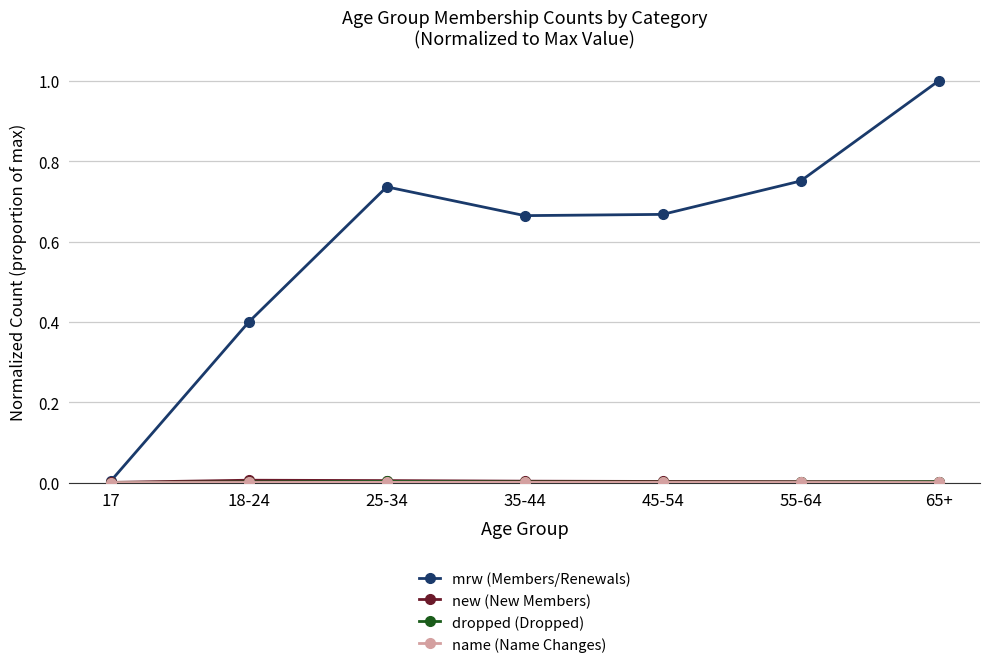

What is the maximum value shown in the chart?

1.0